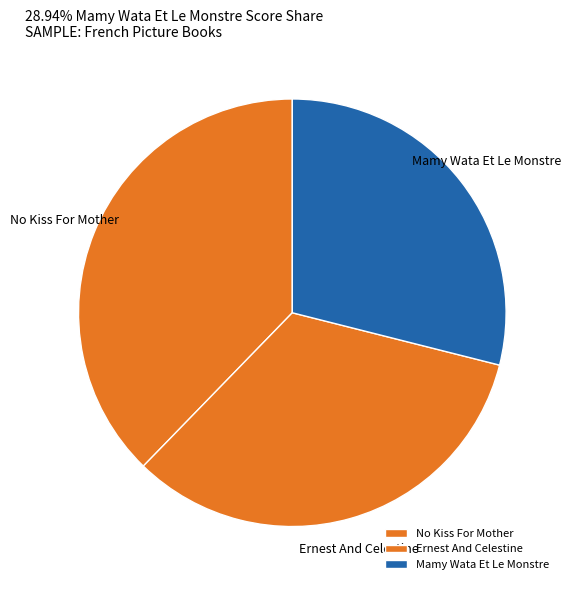

True or false: Mamy Wata Et Le Monstre accounts for 29% of the total.

True